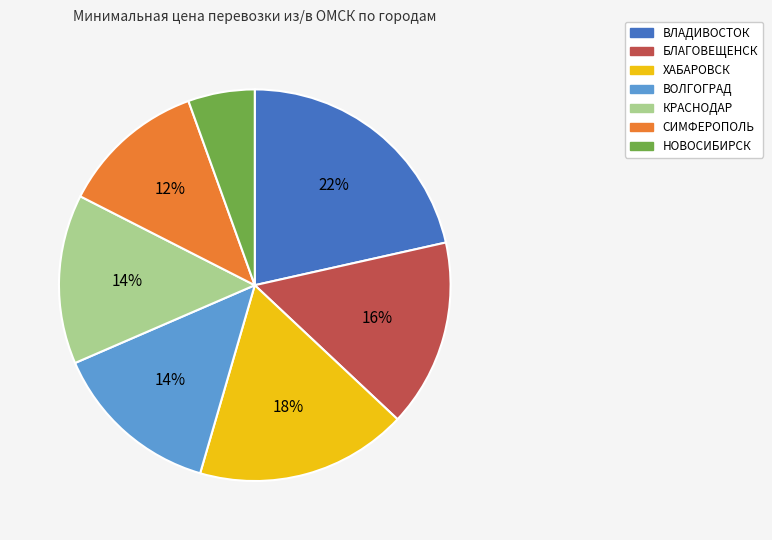

Which category has the biggest portion of the pie?

ВЛАДИВОСТОК